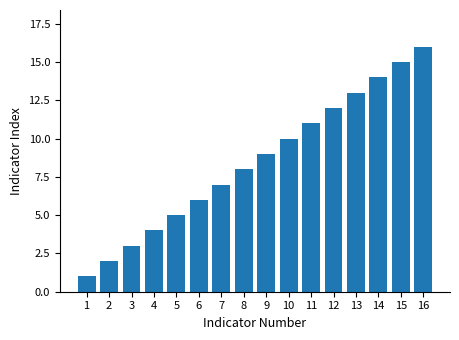

Is it true that the value at 5 is 5?

True